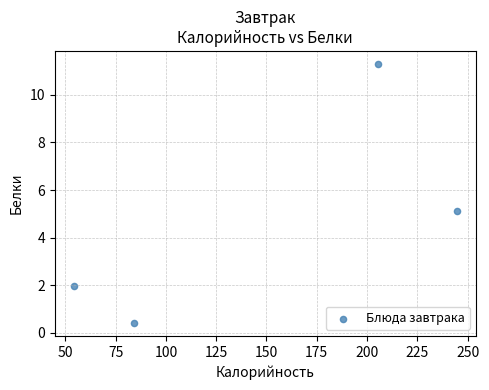

What is the average Y value?

4.7